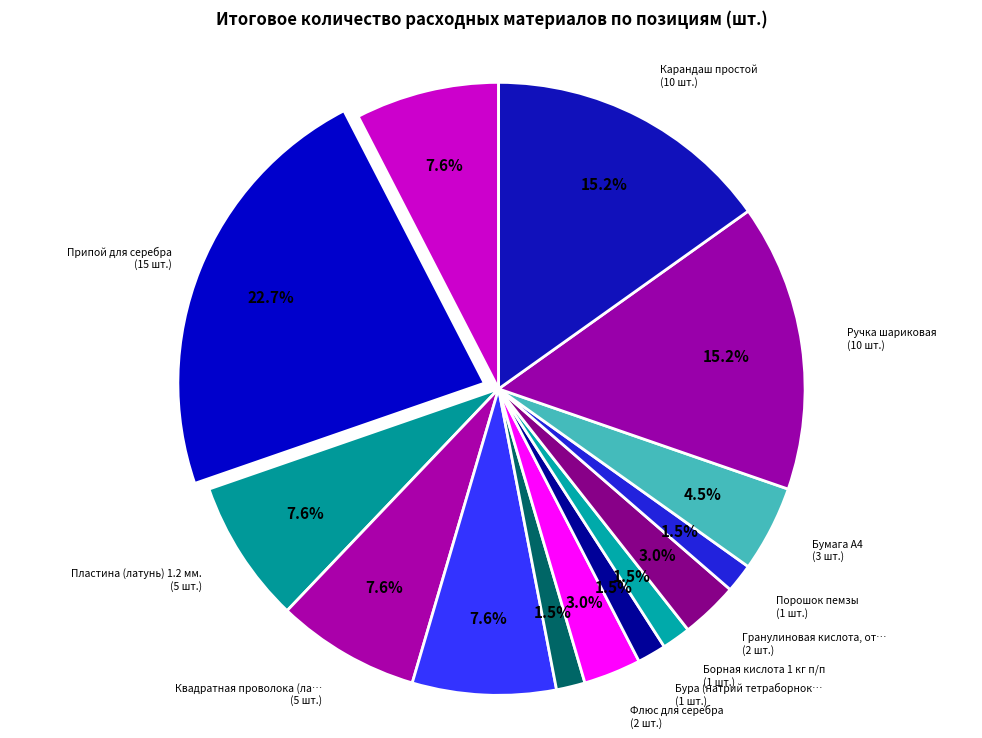

Is there a majority slice in this chart?

No